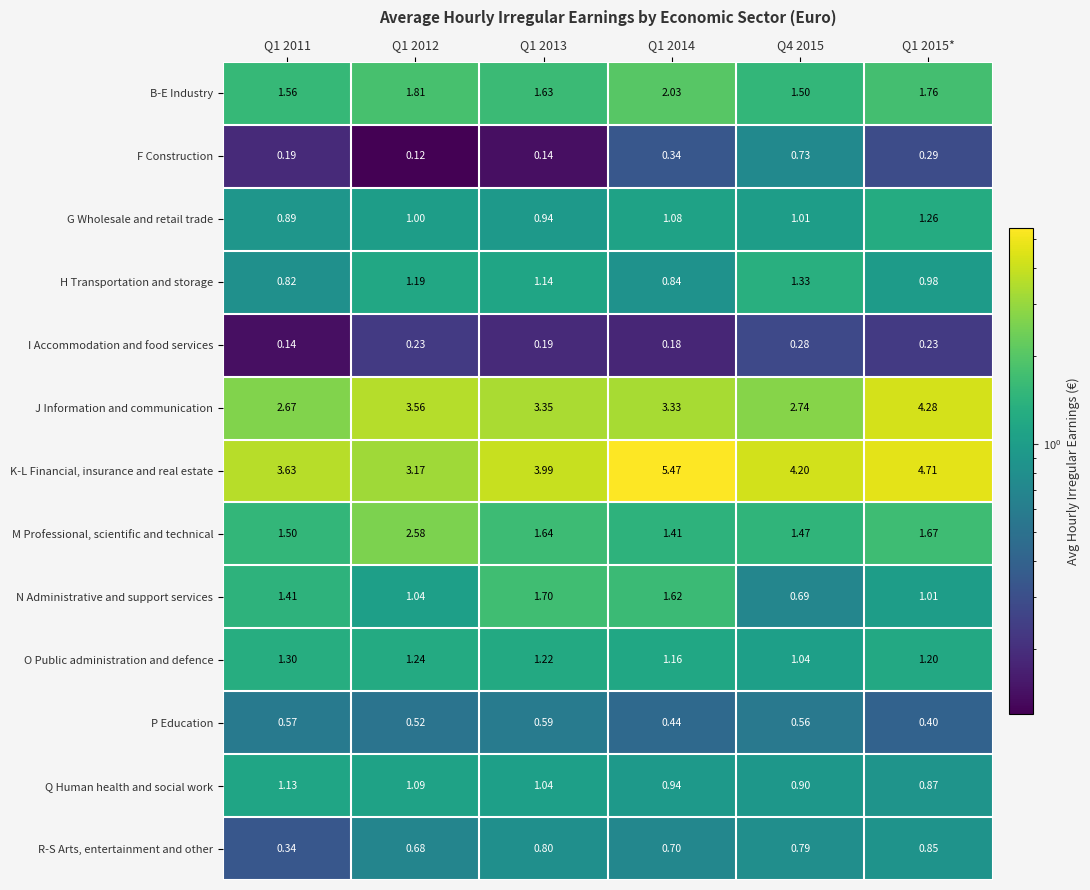

What is the total value across all series at Q1 2012?

18.2